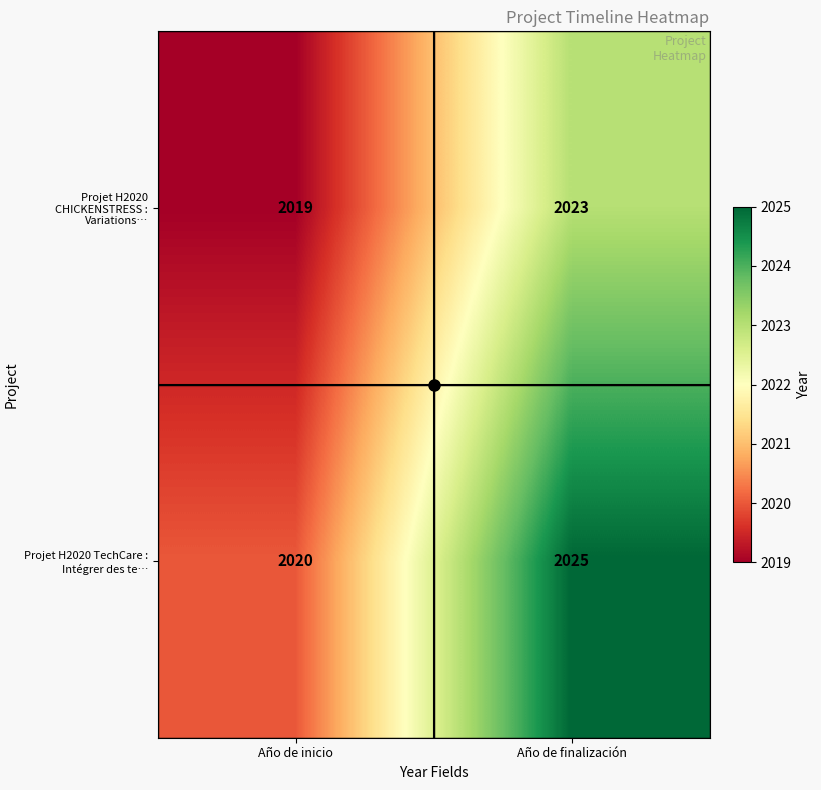

The Projet H2020 TechCare : Intégrer des te… series shows 2025 at Año de finalización. True or false?

True